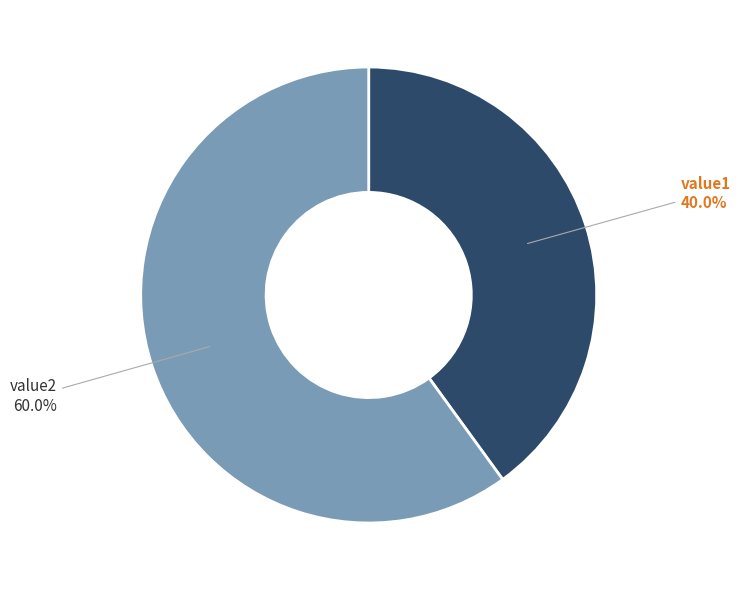

Is it true that value1 is 40% of the pie?

True